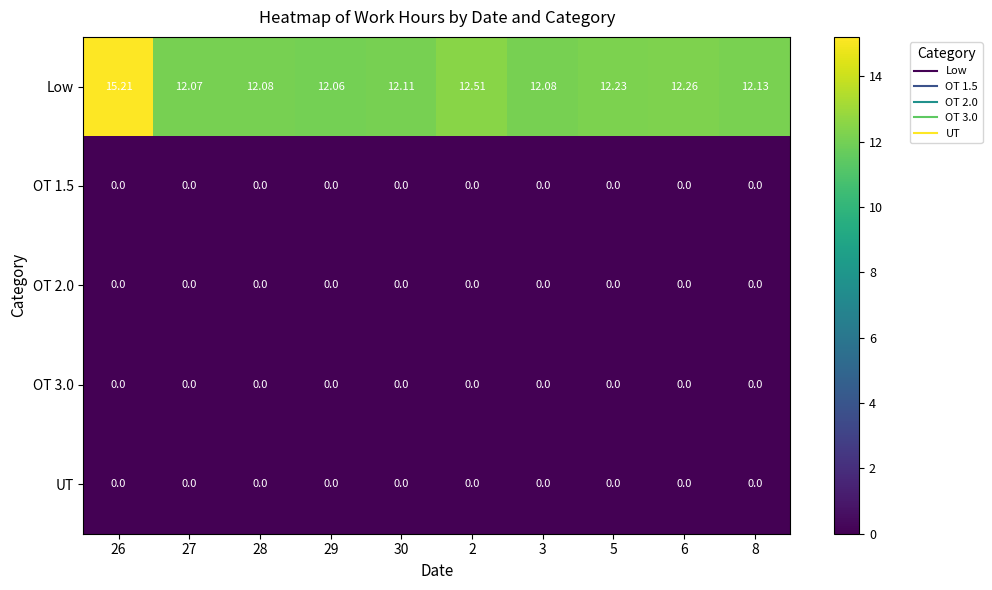

Which series has the widest spread of values?

Low